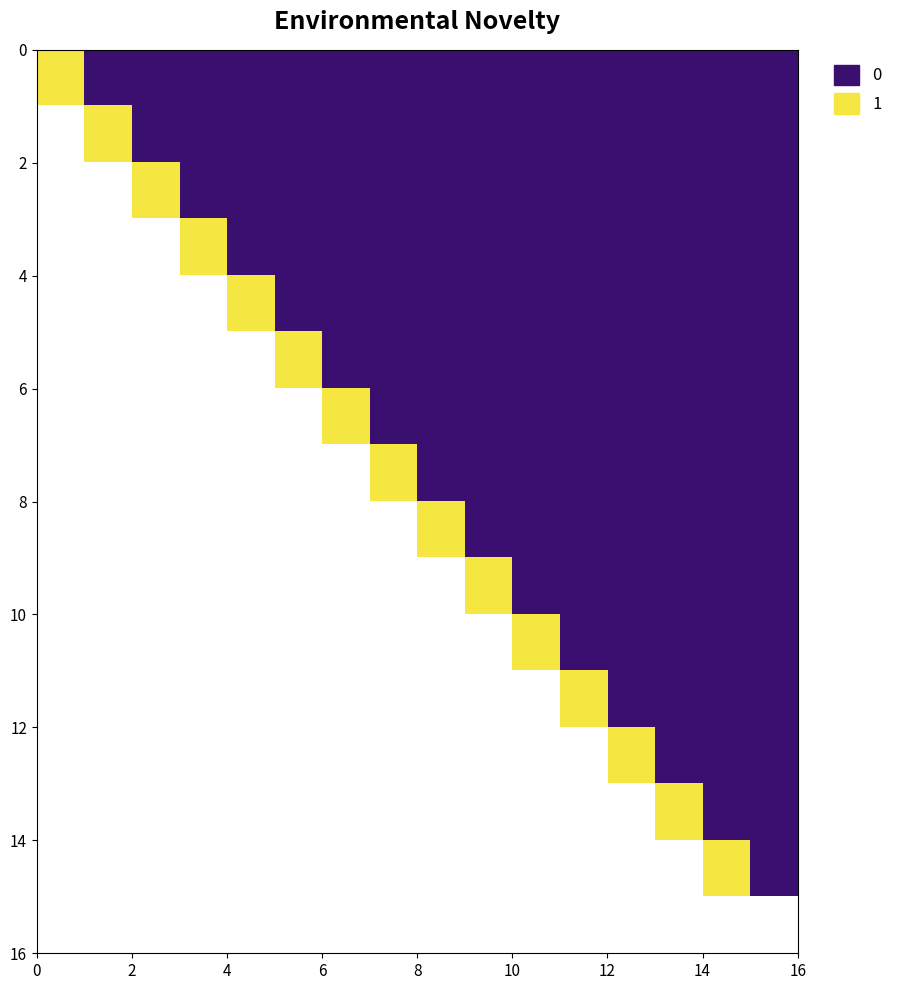

Count the number of data series in this chart.

16